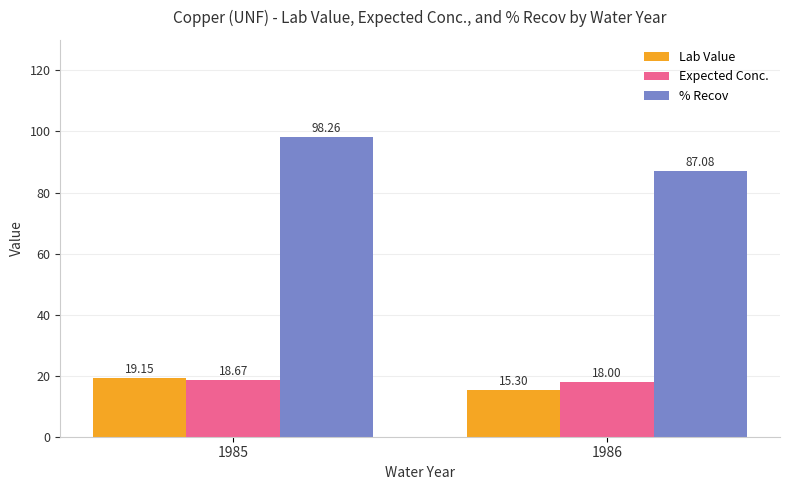

How many groups of bars are there?

2